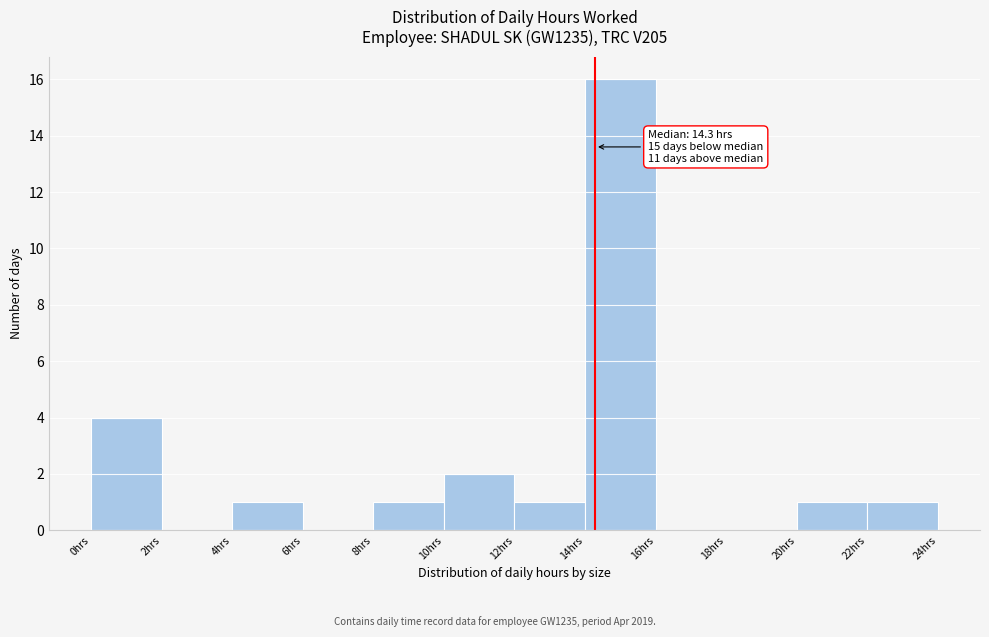

Over which range of the x-axis is the bar tallest?

14 to 16